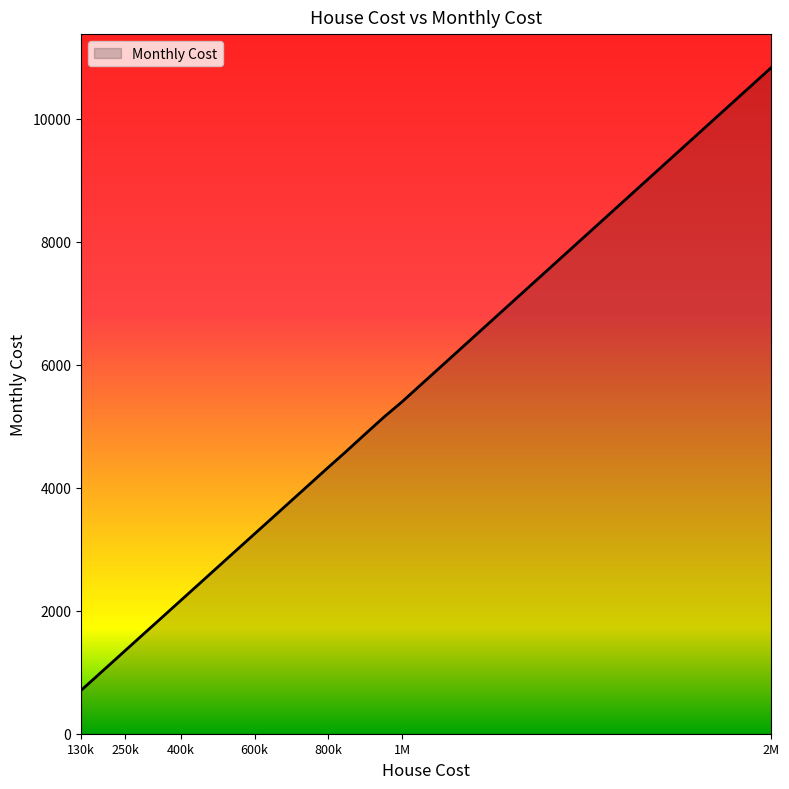

What is the smallest value displayed?

704